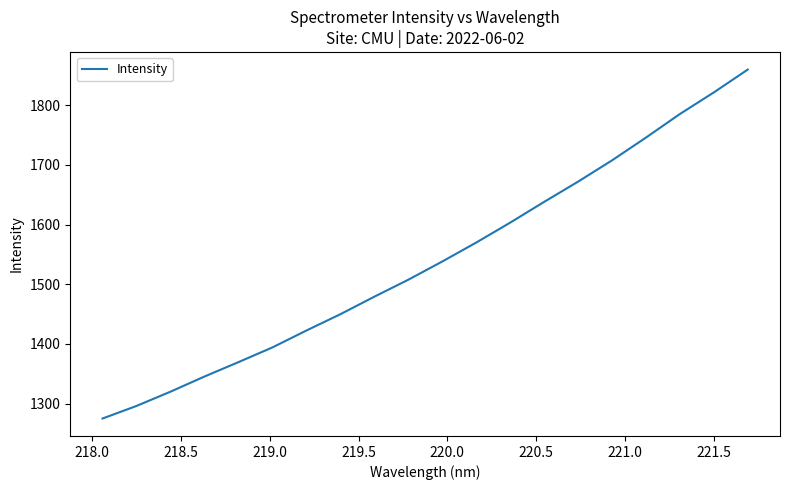

What is the maximum value shown in the chart?

1859.6